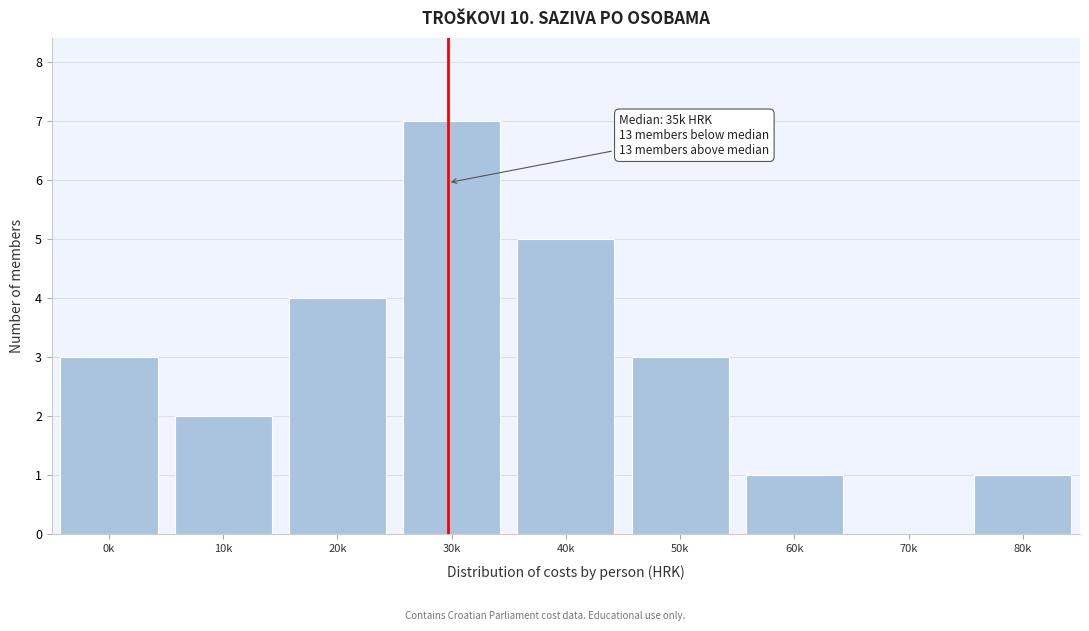

Reading left to right, transcribe all the data shown in this chart.

0k=3	10k=2	20k=4	30k=7	40k=5	50k=3	60k=1	70k=0	80k=1